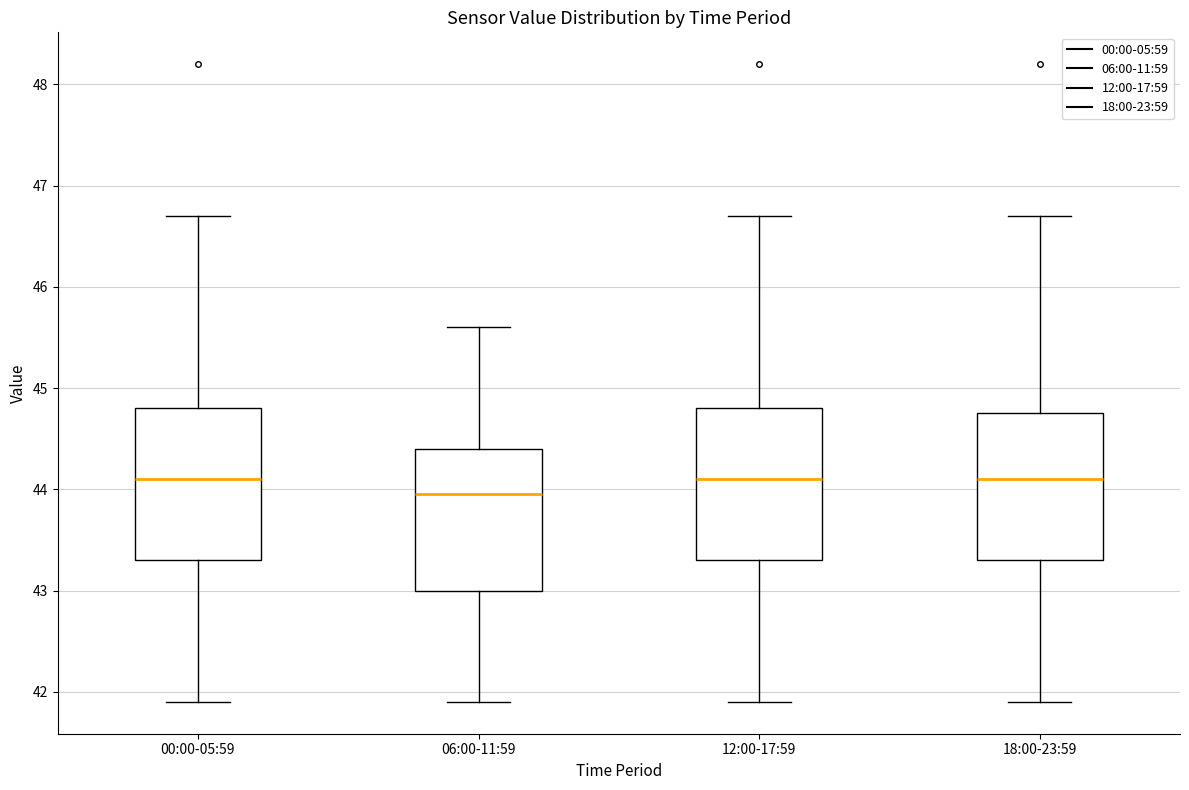

Reading left to right, read every box against the y-axis: the position of its median line, the range the box covers, and the ends of its whiskers. The values are not printed on the chart, so give them approximately, as read against the axis.

00:00-05:59: median 44.1, box 43.3 to 44.8, whiskers 41.9 to 46.7
06:00-11:59: median 44.0, box 43.0 to 44.4, whiskers 41.9 to 45.6
12:00-17:59: median 44.1, box 43.3 to 44.8, whiskers 41.9 to 46.7
18:00-23:59: median 44.1, box 43.3 to 44.8, whiskers 41.9 to 46.7